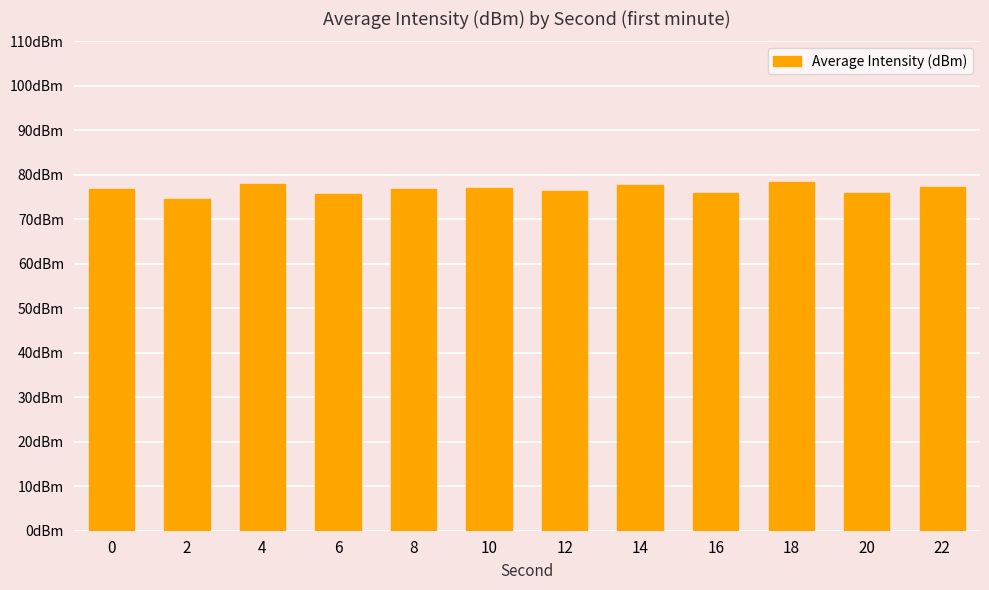

What is the value of the 12th bar from the left?

77.3